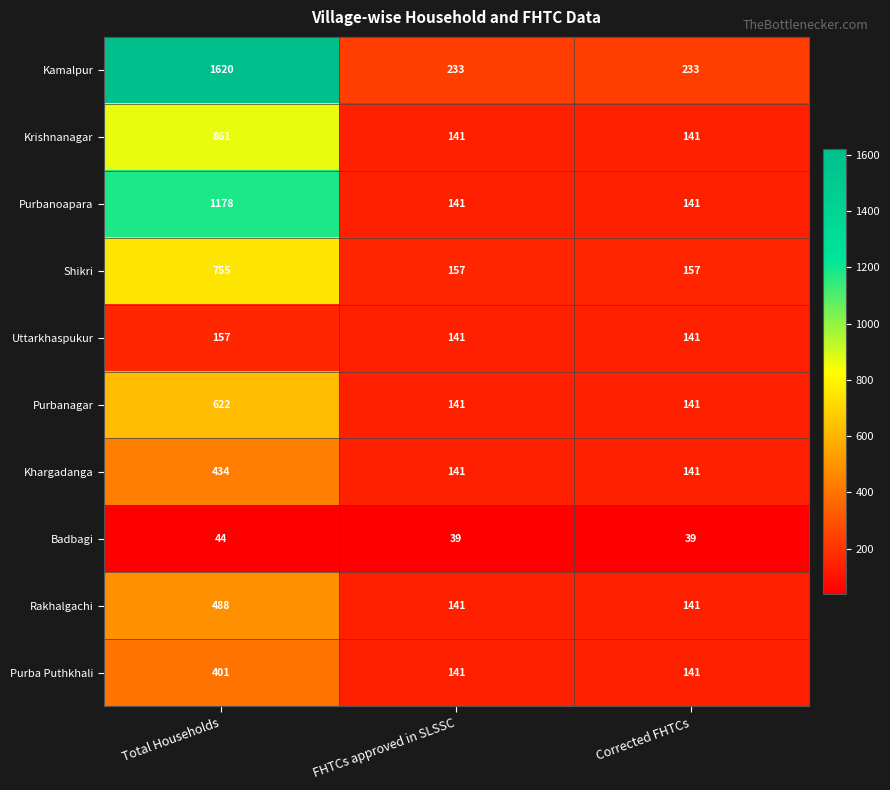

Which series has the largest range (max minus min)?

Kamalpur